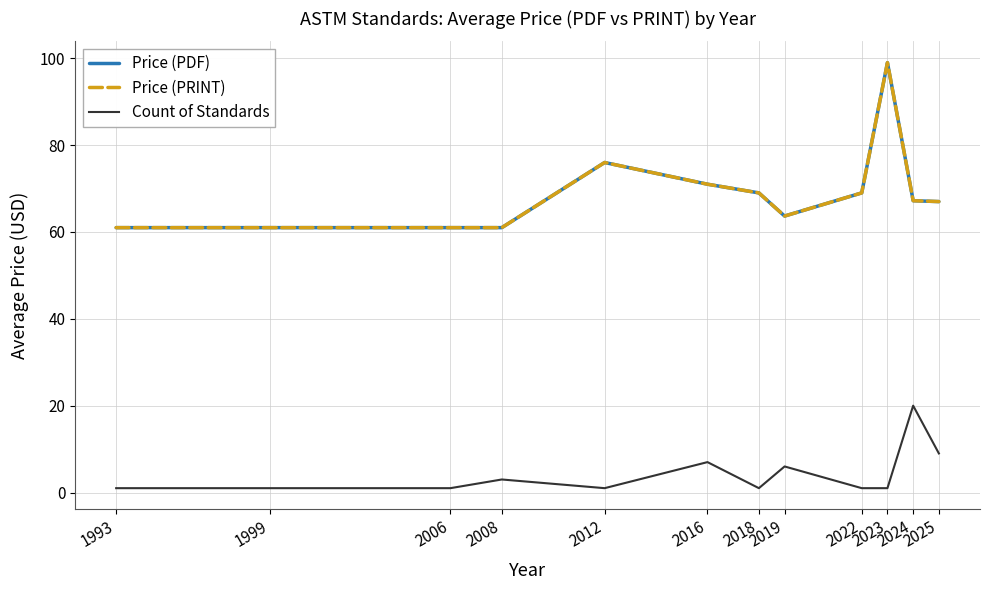

What is the smallest value displayed?

1.0